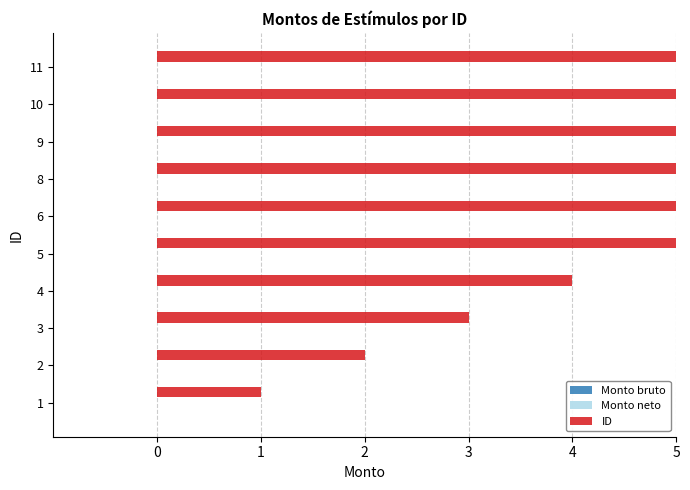

Reading left to right, extract all data points from this chart.

Monto bruto: 0.3	0.3	0.3	0.3	0.3	0.3	0.3	0.3	0.3	0.3
Monto neto: 0.3	0.3	0.3	0.3	0.3	0.3	0.3	0.3	0.3	0.3
ID: 1.0	2.0	3.0	4.0	5.0	6.0	8.0	9.0	10.0	11.0